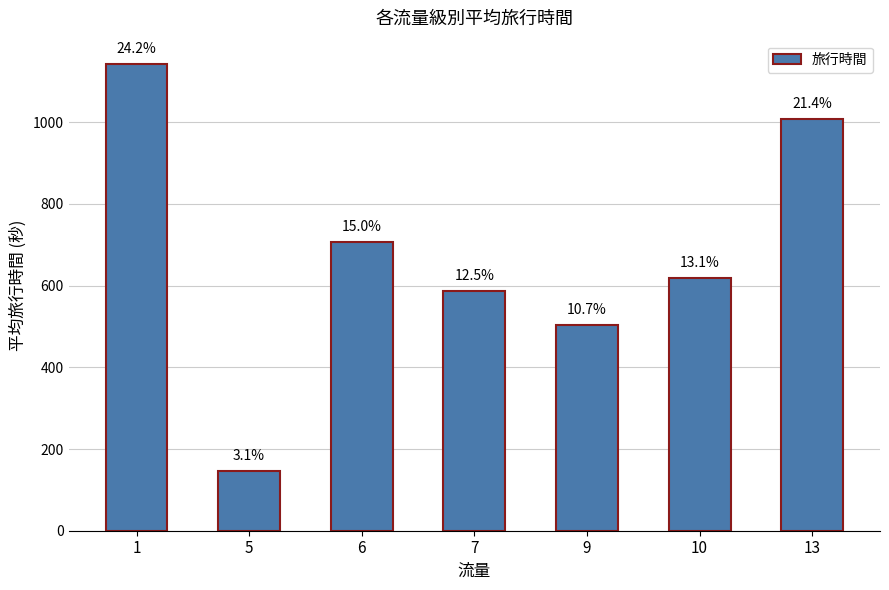

List the labels in order of value, largest first.

1, 13, 6, 10, 7, 9, 5